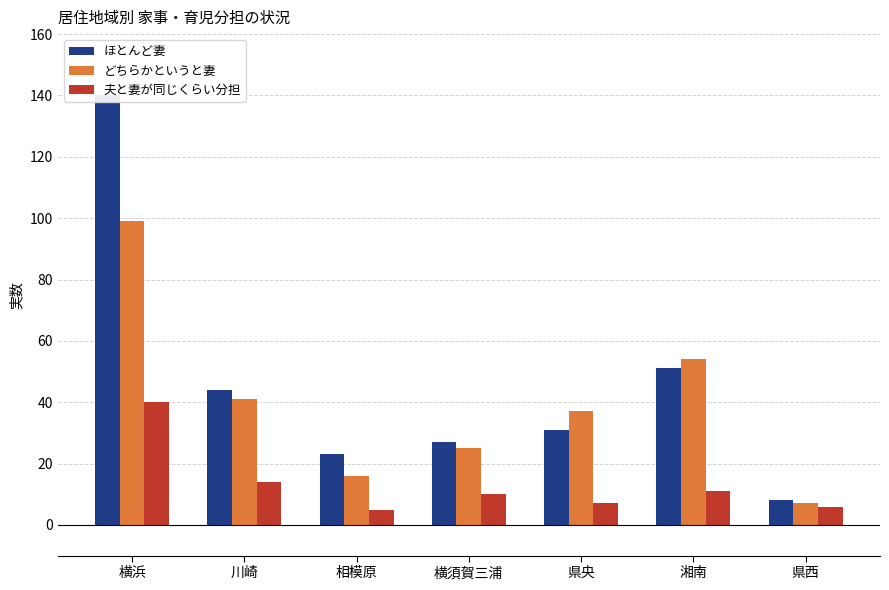

The value of ほとんど妻 at 相模原 is 23. True or false?

True